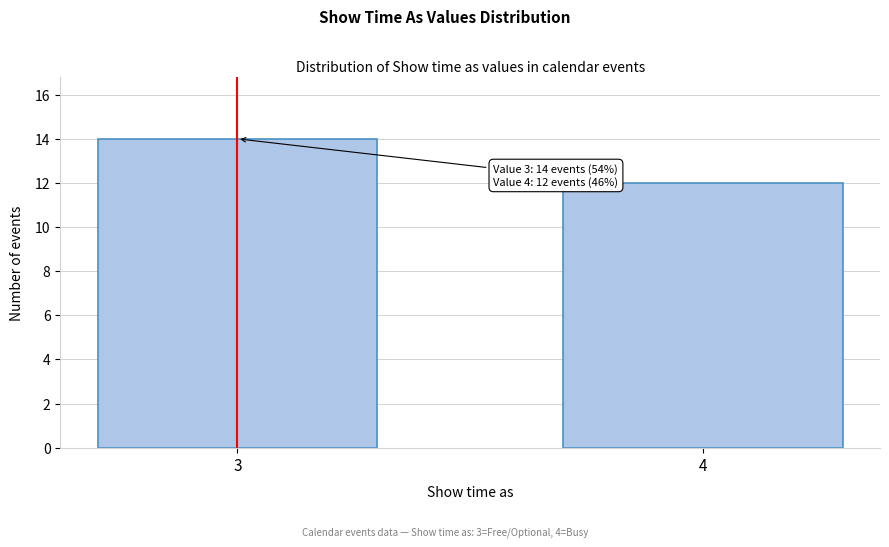

Reading left to right, what are all the values shown in this chart?

3=14	4=12